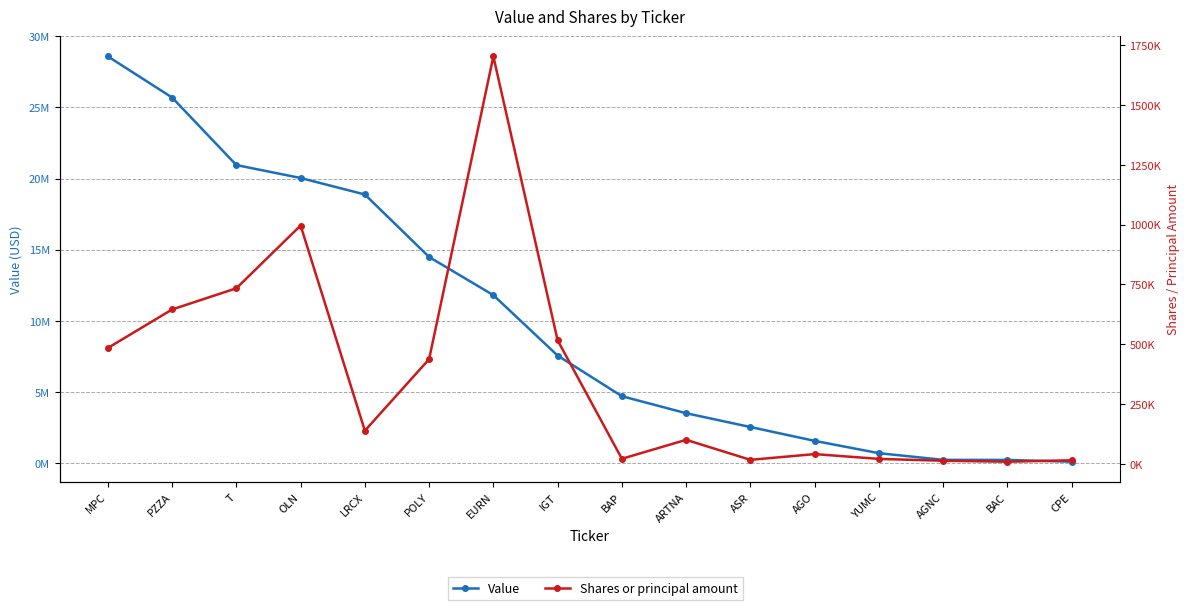

What is the average value of the Shares or principal amount series?

368383